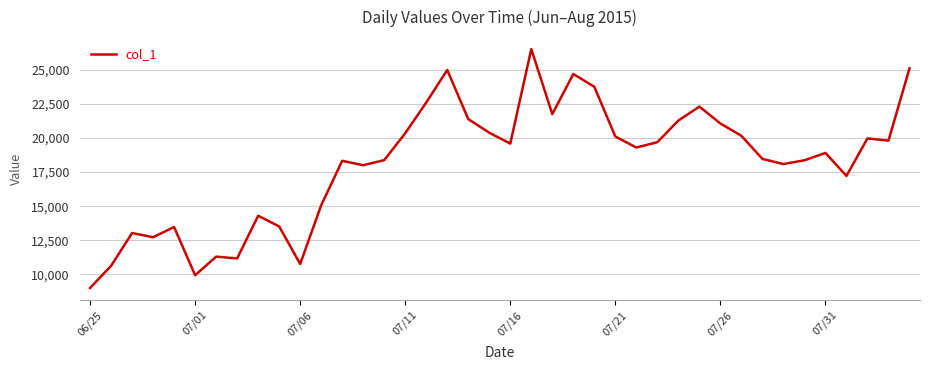

What is the smallest value displayed?

9010